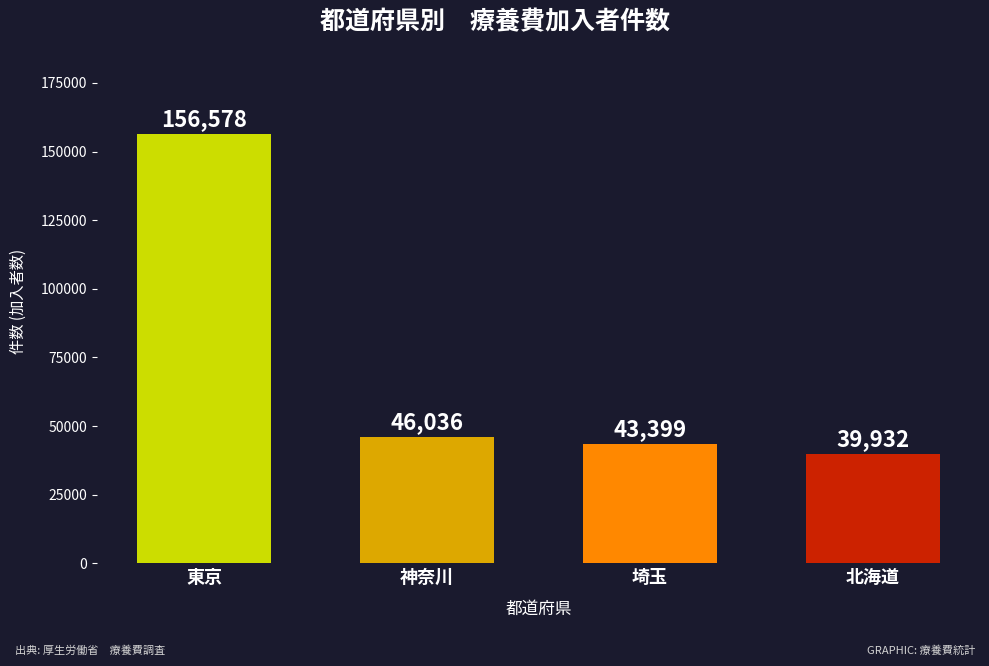

What is the change in value from 東京 to 埼玉?

-113179